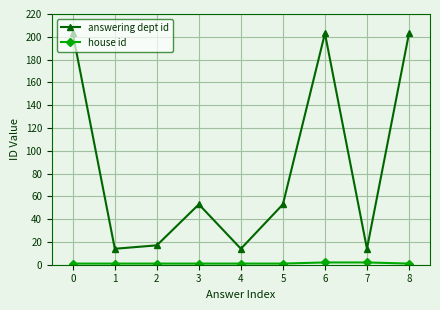

What is the sum of all answering dept id values?

774